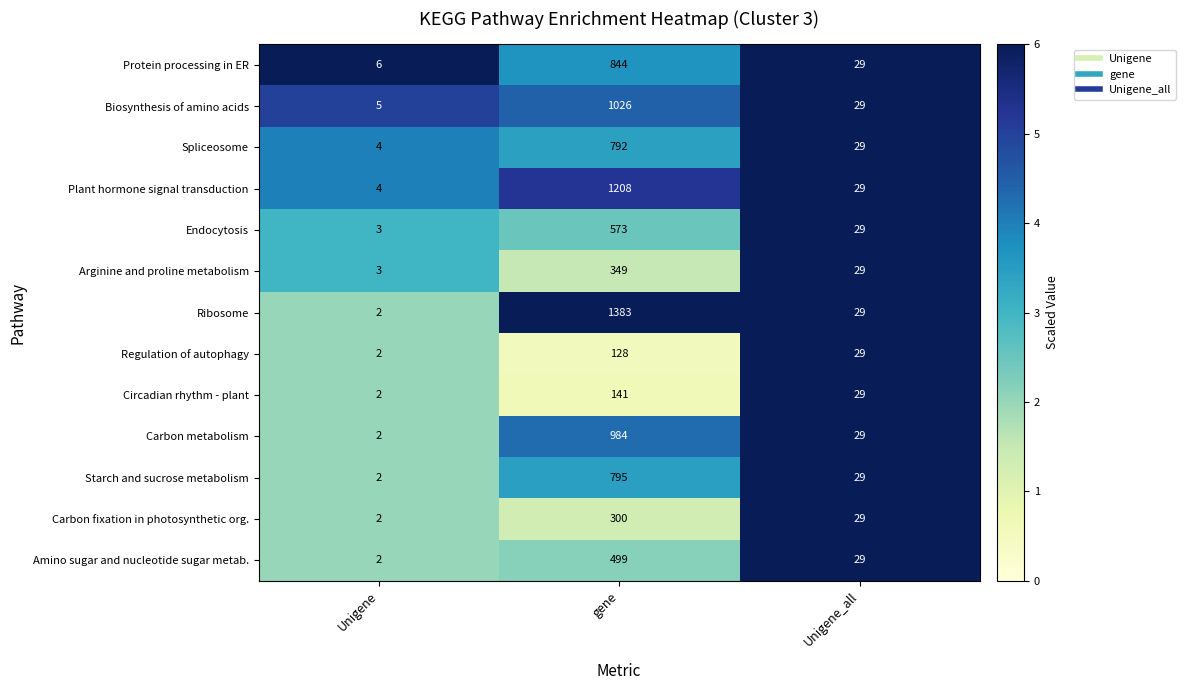

What is the sum of the Carbon metabolism values at gene and Unigene?

986